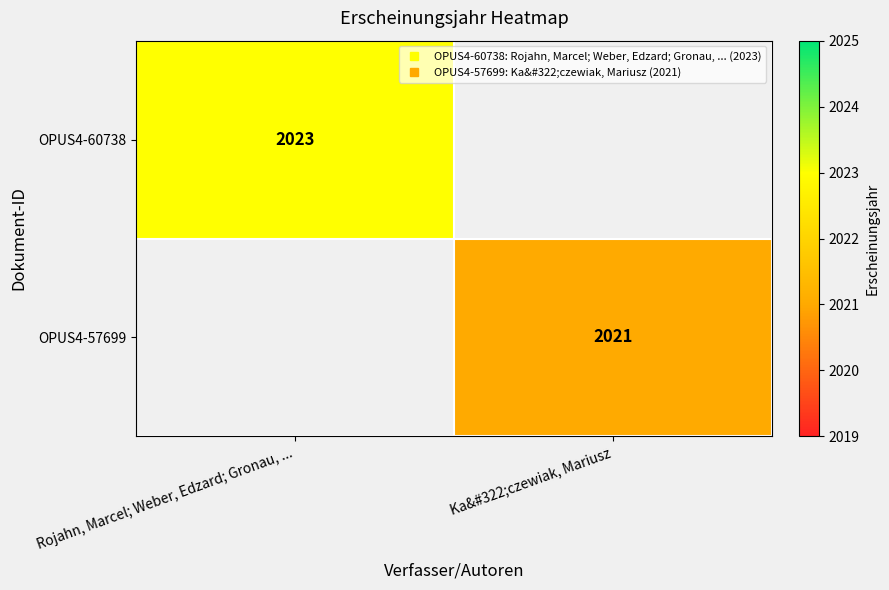

At which category does the chart reach its peak across all series?

Rojahn, Marcel; Weber, Edzard; Gronau, ...